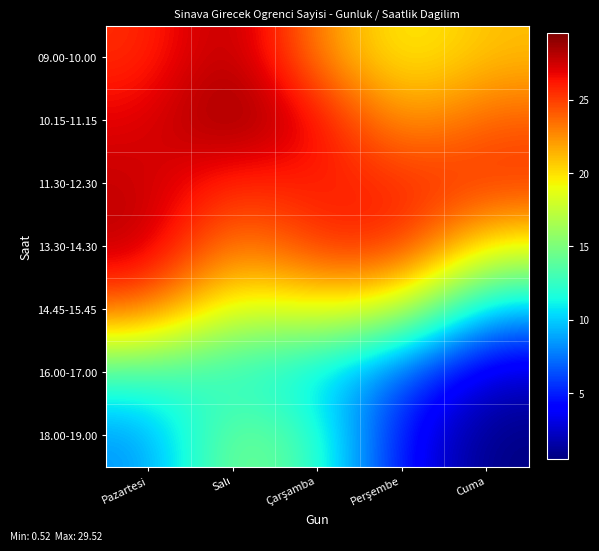

Rank the series at Salı from lowest to highest value.

16.00-17.00, 18.00-19.00, 14.45-15.45, 13.30-14.30, 11.30-12.30, 09.00-10.00, 10.15-11.15